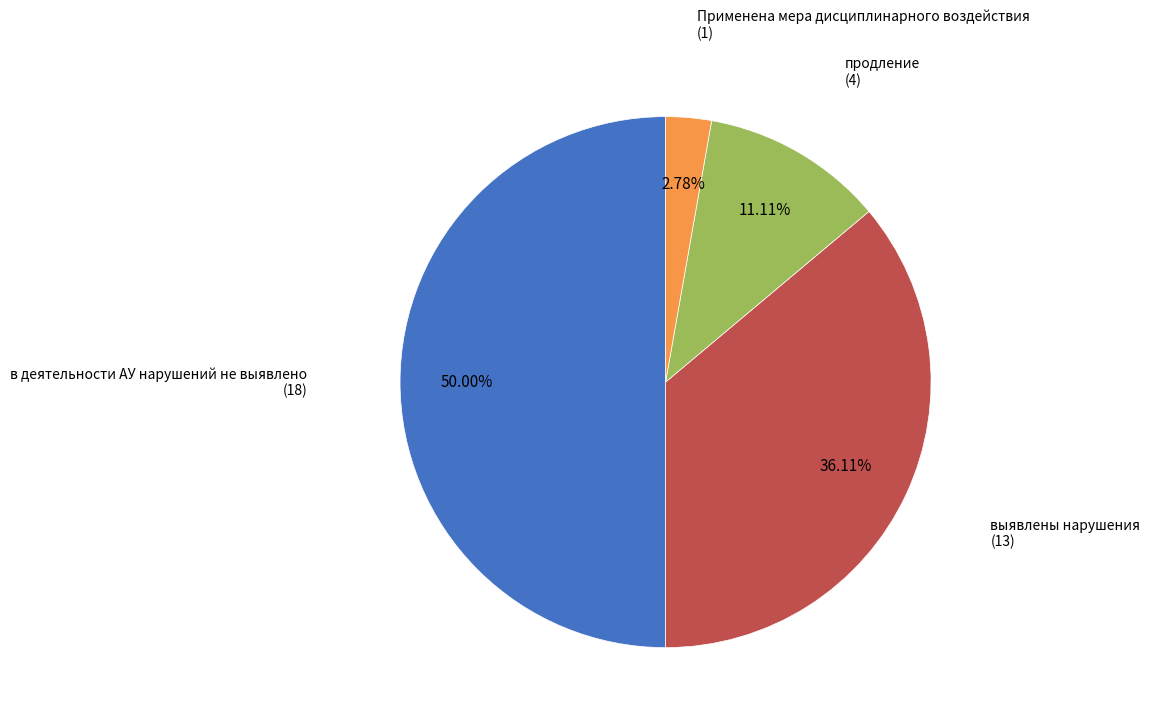

Does продление account for over 50% of the chart?

No